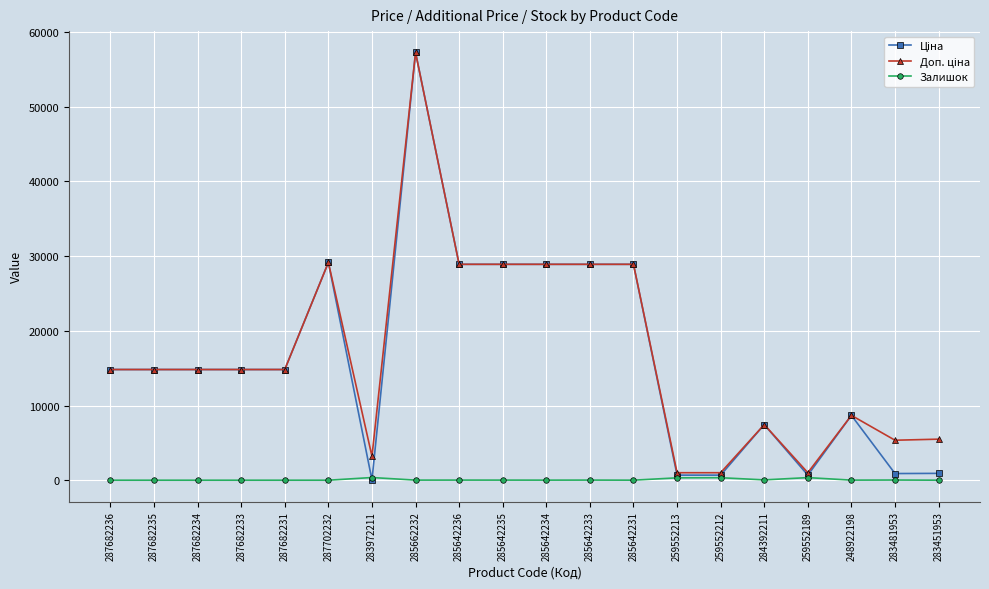

Is it true that Залишок equals 13.0 at 285662232?

True